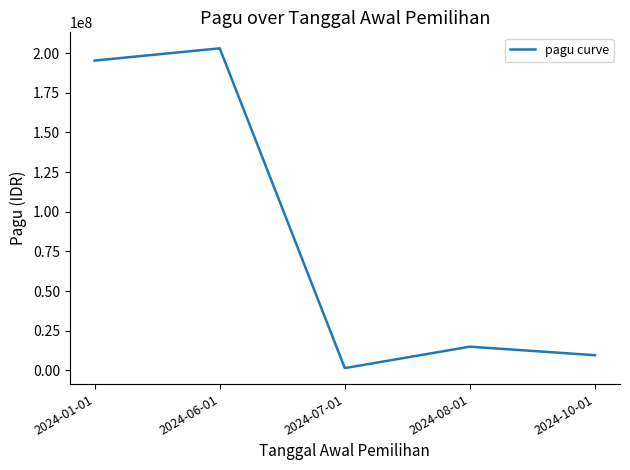

What is the minimum value shown in the chart?

1500000